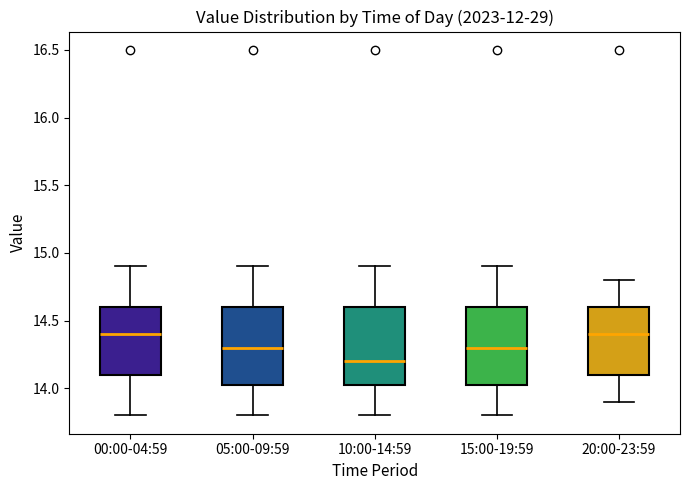

Reading left to right, transcribe this box plot: for each box, give where its median line is, the range the box spans, and where its two whiskers end, as read against the y-axis. The values are not printed on the chart, so give them approximately, as read against the axis.

00:00-04:59: median 14.40, box 14.10 to 14.60, whiskers 13.80 to 14.90
05:00-09:59: median 14.30, box 14.05 to 14.60, whiskers 13.80 to 14.90
10:00-14:59: median 14.20, box 14.05 to 14.60, whiskers 13.80 to 14.90
15:00-19:59: median 14.30, box 14.05 to 14.60, whiskers 13.80 to 14.90
20:00-23:59: median 14.40, box 14.10 to 14.60, whiskers 13.90 to 14.80